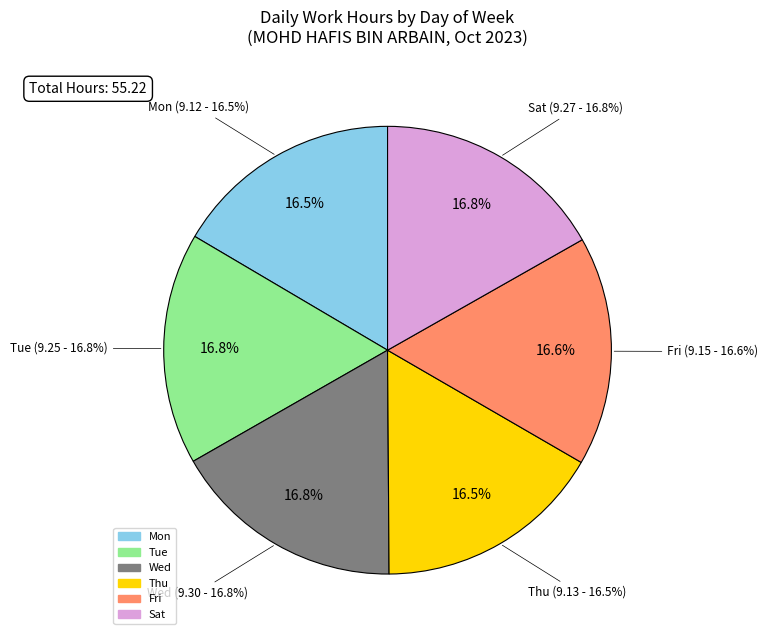

Rank the categories by value from highest to lowest.

Wed, Sat, Tue, Fri, Thu, Mon